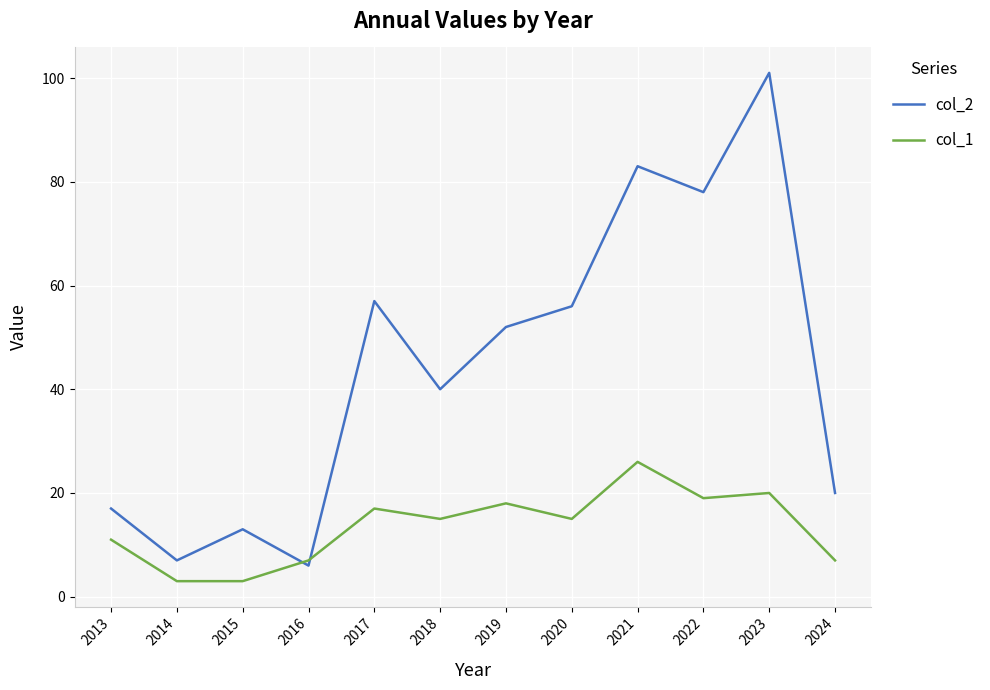

Between which two adjacent categories do col_2 and col_1 first intersect?

2015 and 2016